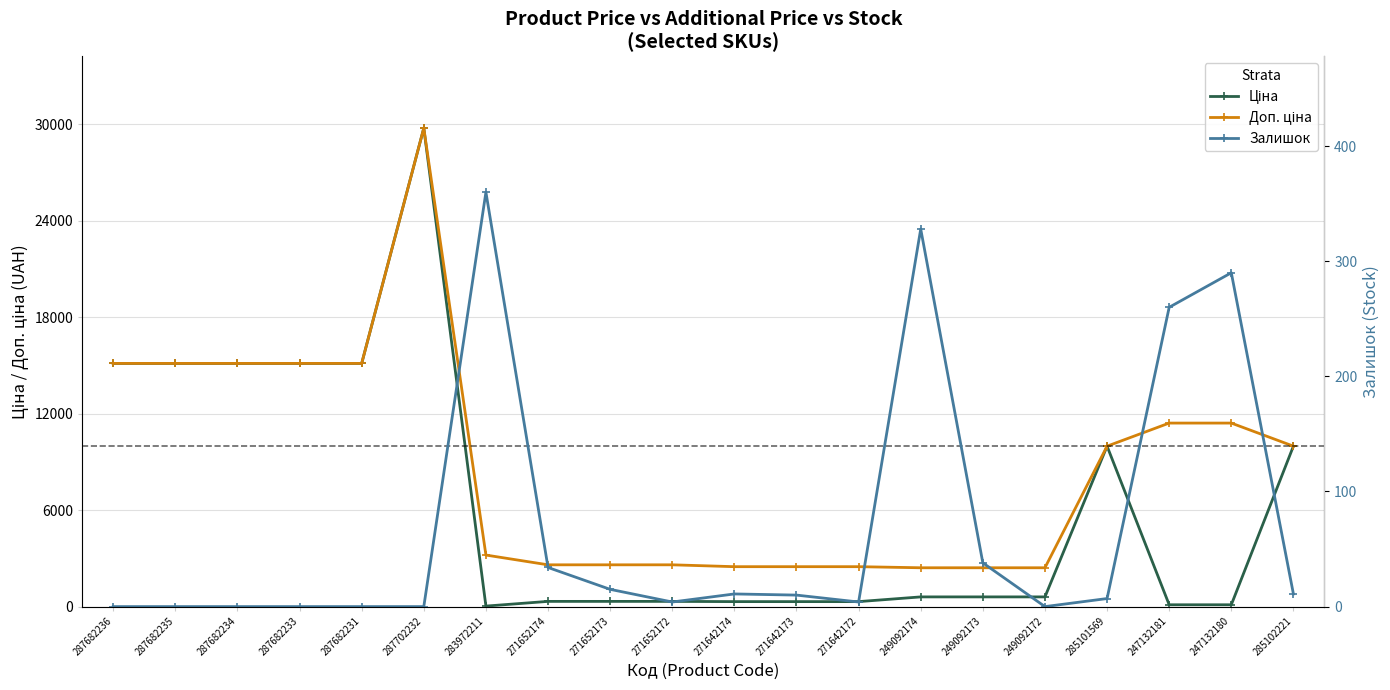

At how many categories does at least one series exceed 3243?

10